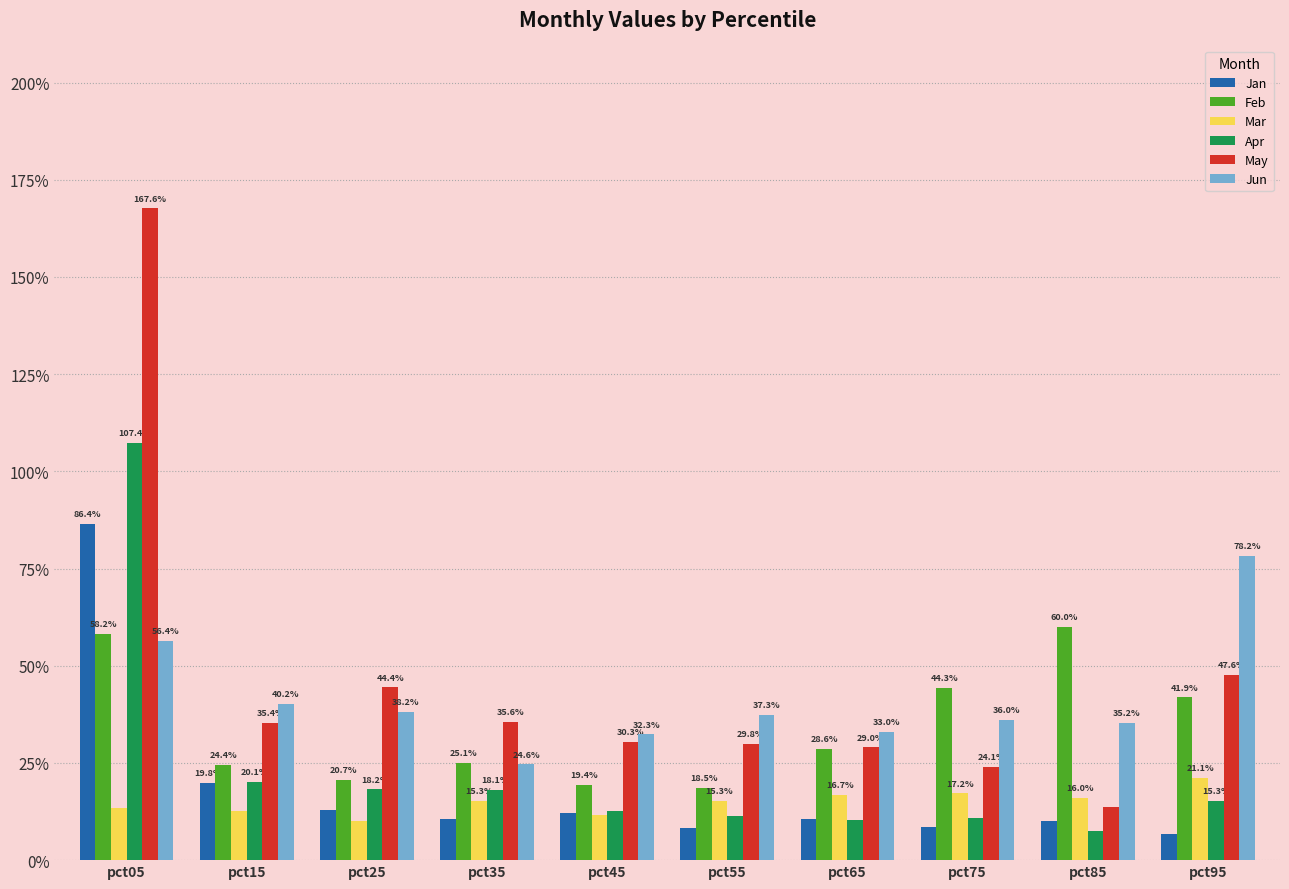

Which has a higher value, pct45 or pct65?

pct45